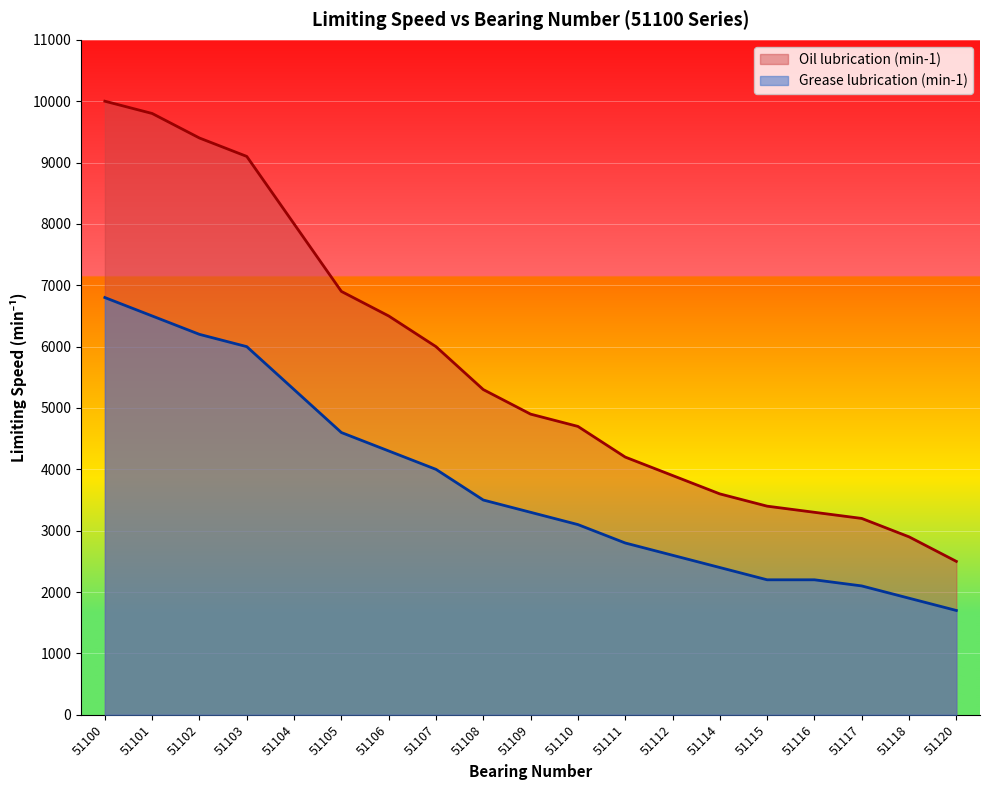

What is the spread (max minus min) of values at 51103?

3100